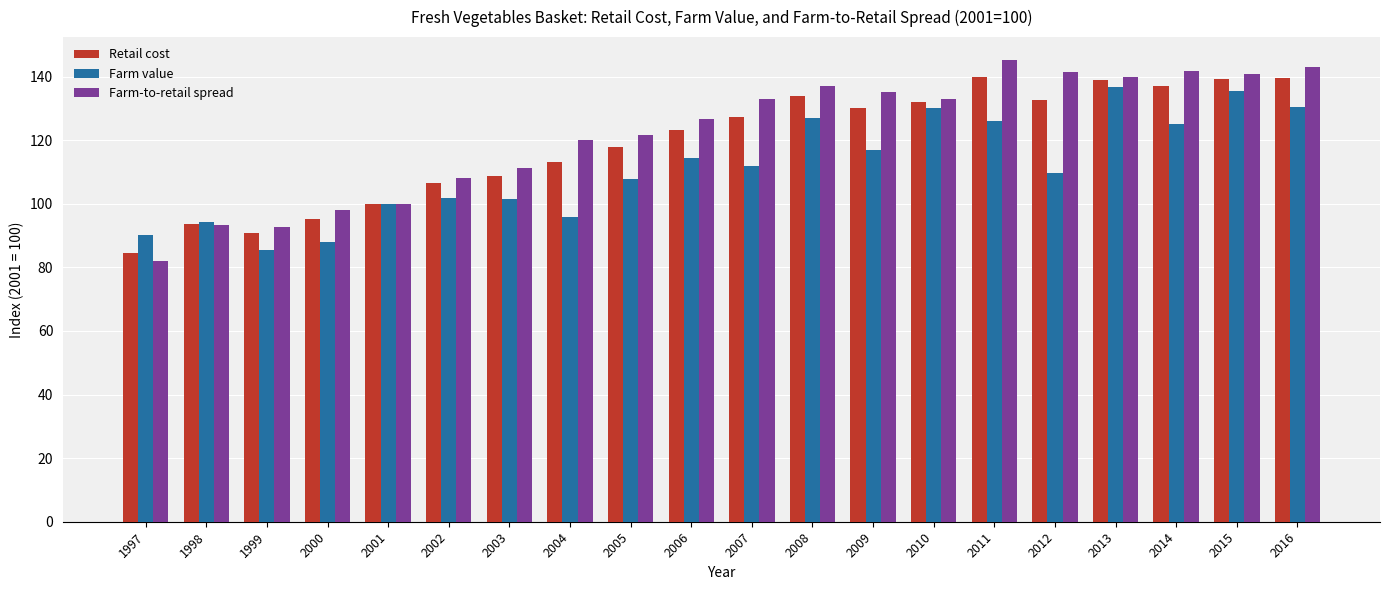

Which series changed the most between 2001 and 2006?

Farm-to-retail spread